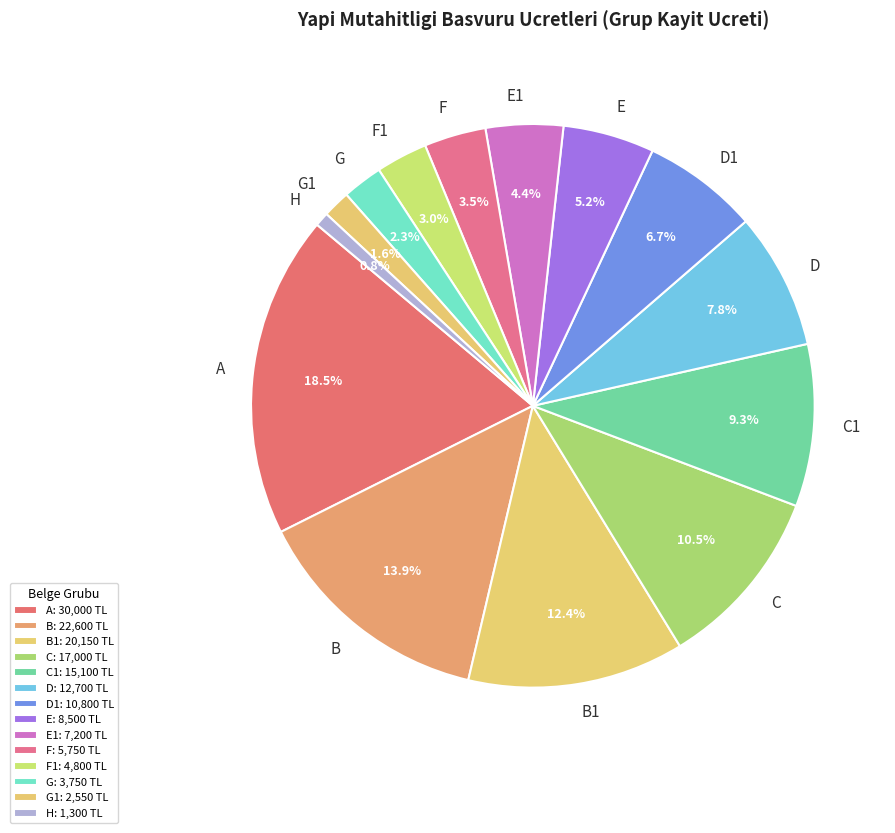

What portion of the pie excludes C?

89.5%